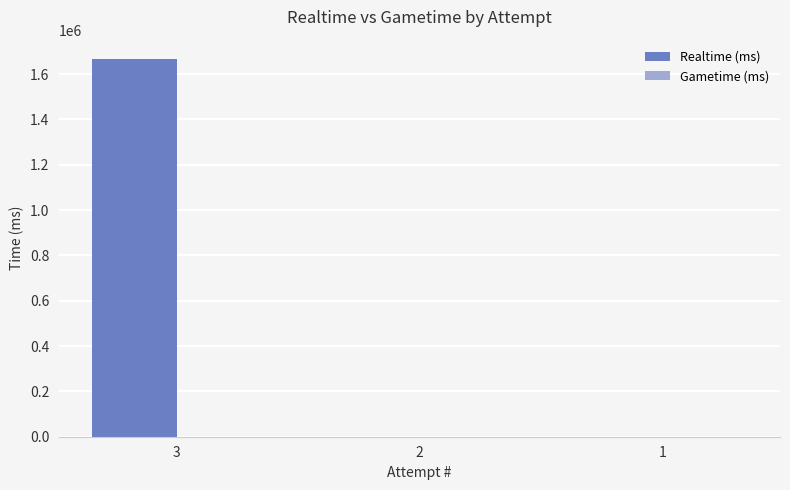

Reading left to right, what are all the values shown in this chart?

3=1668757	2=0	1=0